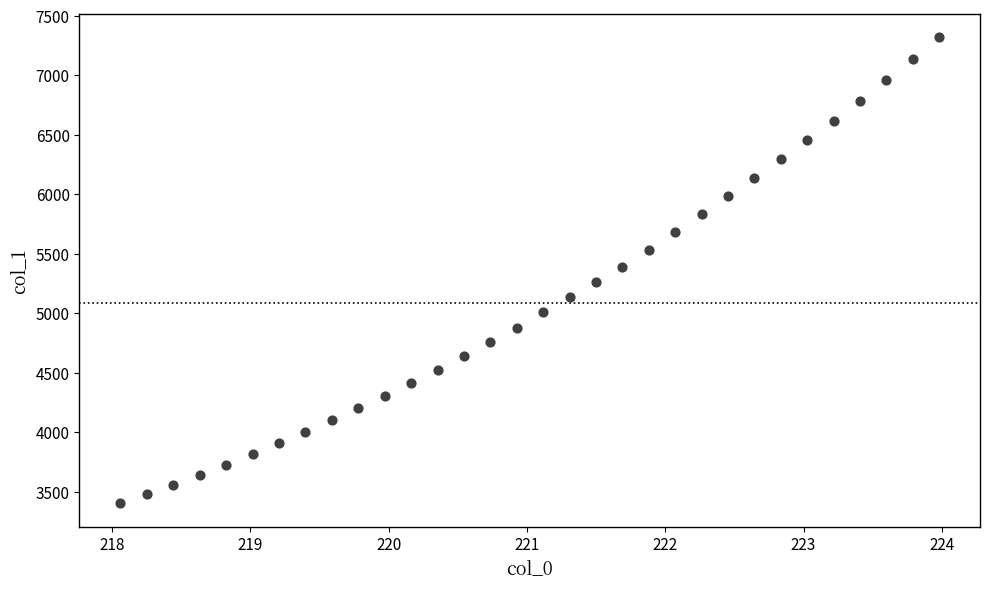

What is the range of X values (max minus min)?

5.9